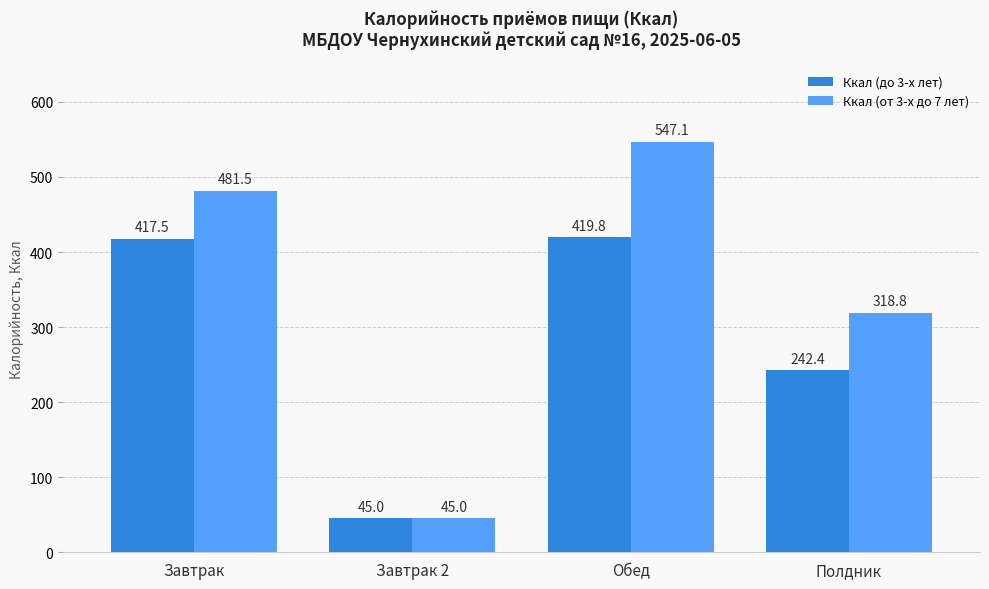

List the labels in order of Ккал (до 3-х лет) value, largest first.

Обед, Завтрак, Полдник, Завтрак 2